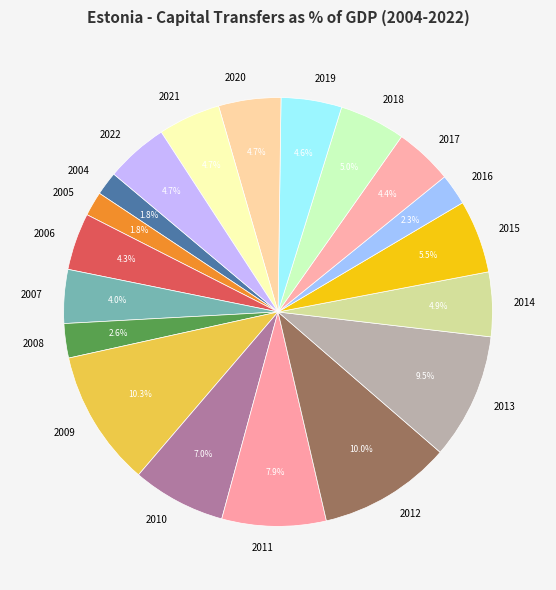

The 2020 slice represents 5% of the pie. True or false?

True